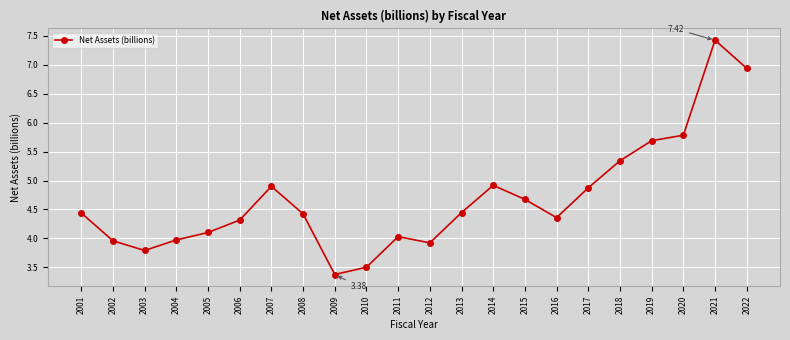

How many interior local peaks (higher than both neighbors) does the data have?

4